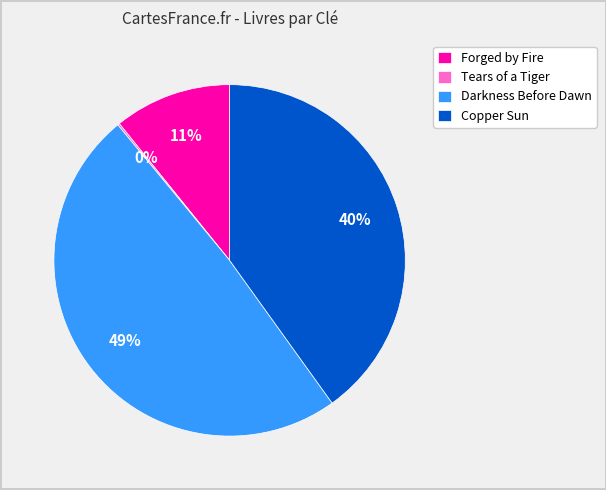

What percentage is the Copper Sun slice, to the nearest percent?

40%